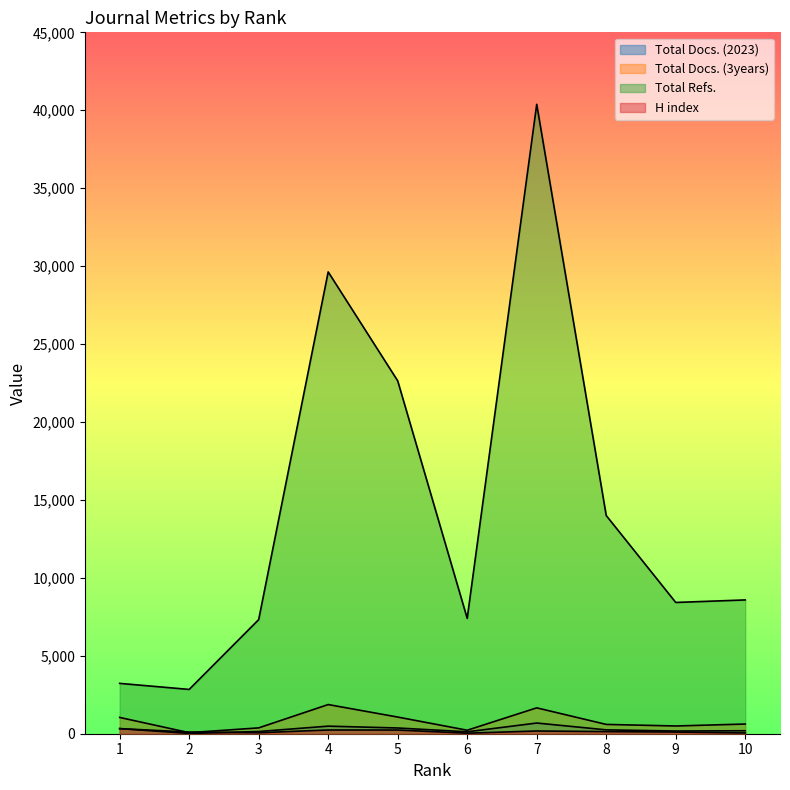

Is the value of Total Refs. at 8 greater than the value of Total Docs. (3years) at 8?

Yes